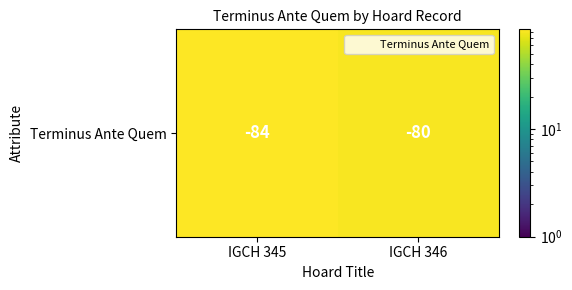

Is it true that the value at IGCH 345 is 51?

False